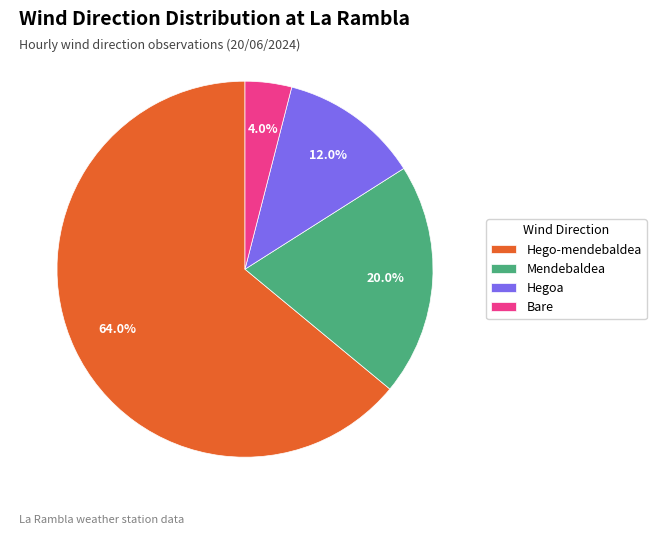

What portion of the pie excludes Mendebaldea?

80.0%